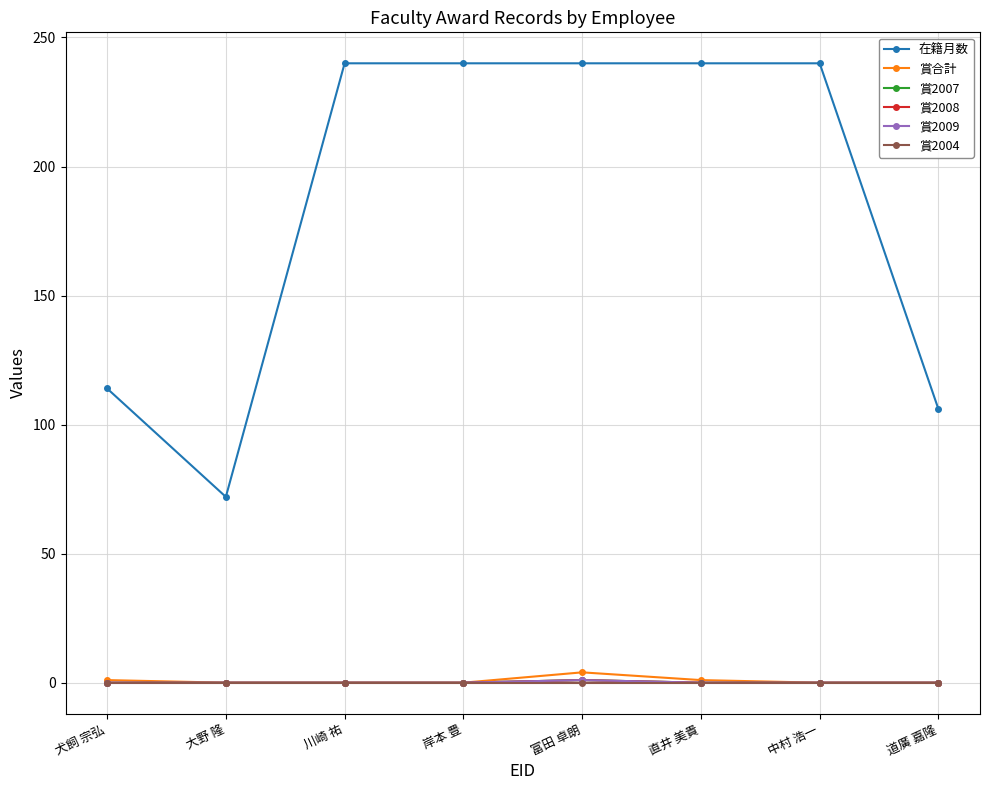

Which series has the largest total across all categories?

在籍月数